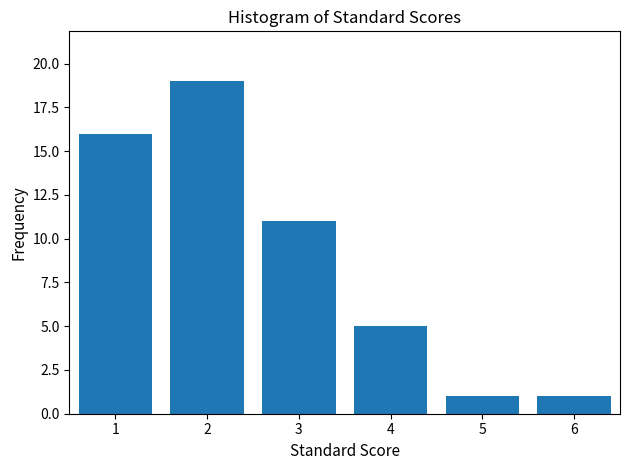

Reading left to right, list all the values displayed in this chart.

1=16	2=19	3=11	4=5	5=1	6=1